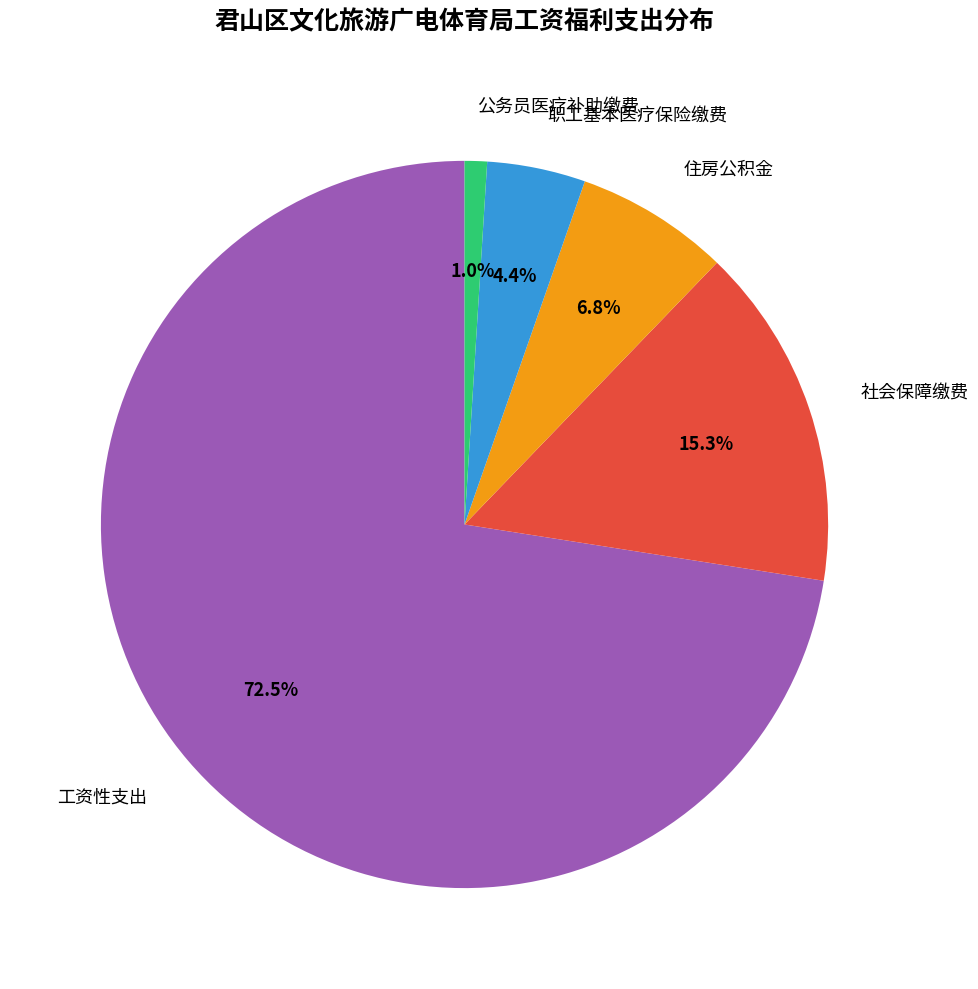

Does any single category account for the majority?

Yes